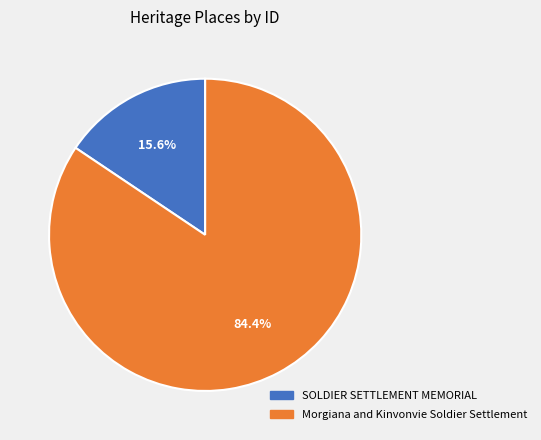

To the nearest percent, what is the average slice percentage?

50%